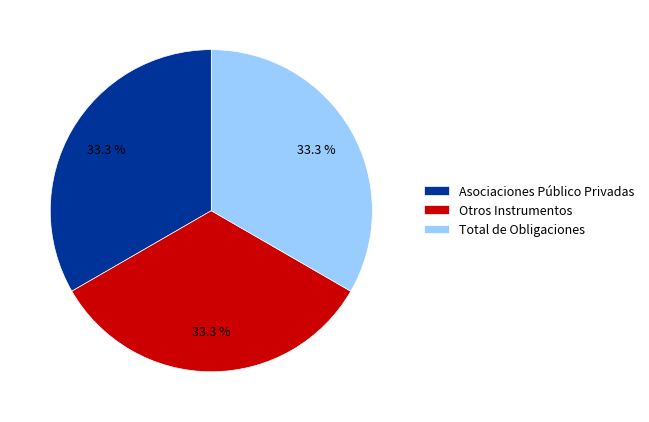

Is there any slice that represents more than half of the pie?

No